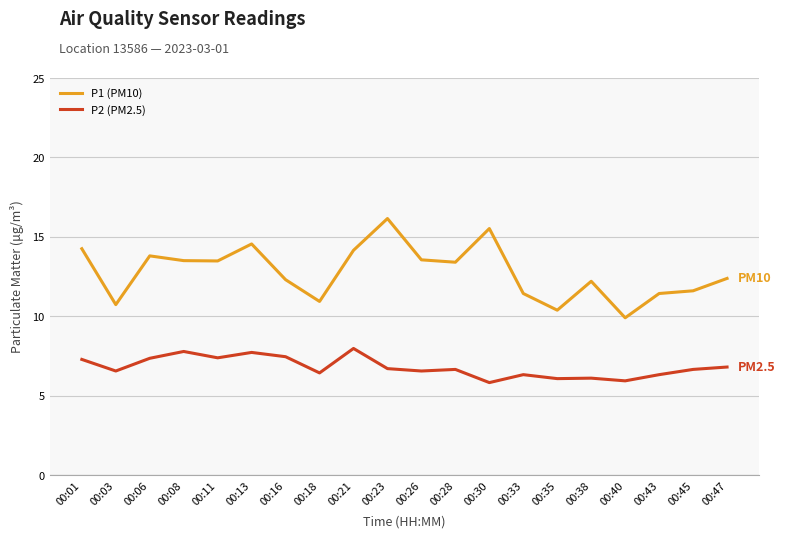

True or false: P2 (PM2.5) and P1 (PM10) intersect in this chart.

False